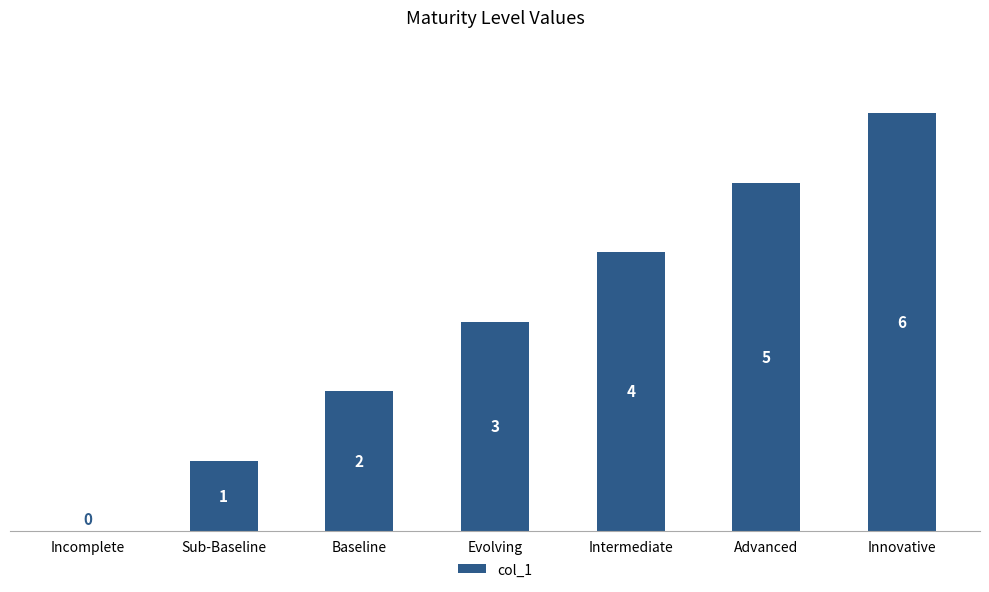

What is the average value?

3